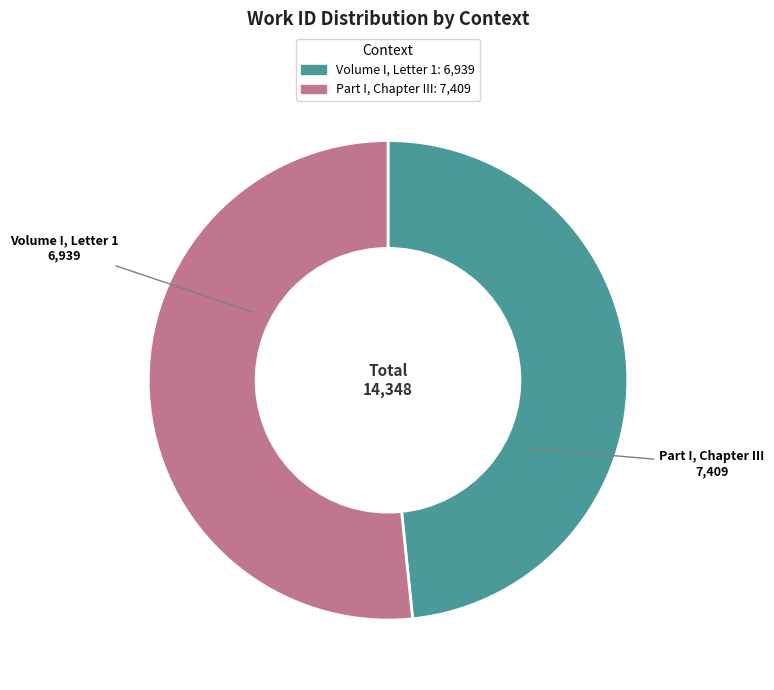

What is the majority slice?

Part I, Chapter III